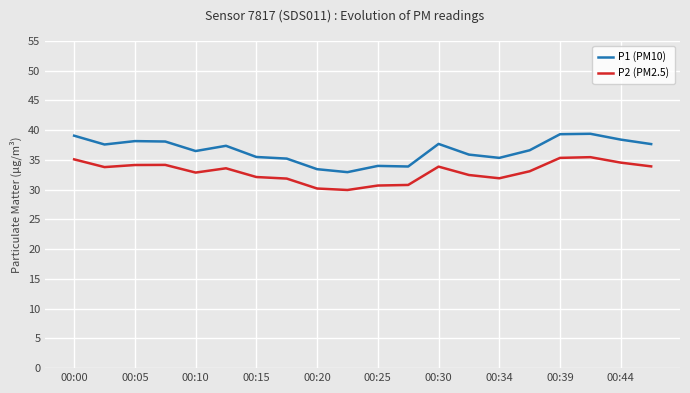

True or false: P1 (PM10) and P2 (PM2.5) intersect in this chart.

False